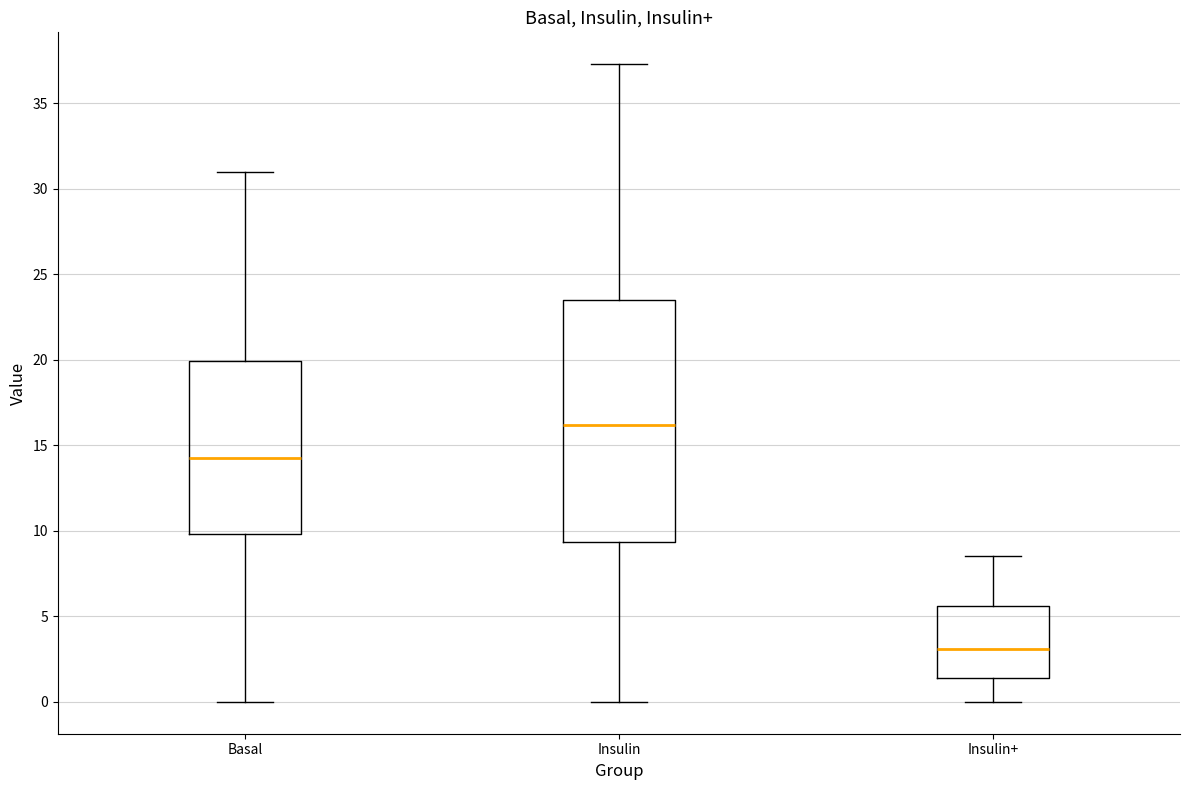

Comparing the boxes themselves (not the whiskers), which one is the tallest?

Insulin